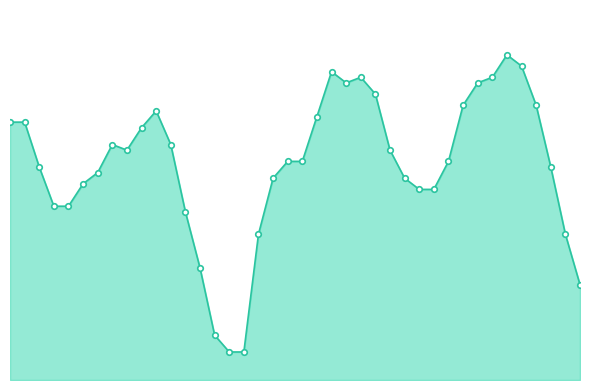

At which category does the data reach its first local peak?

08-08